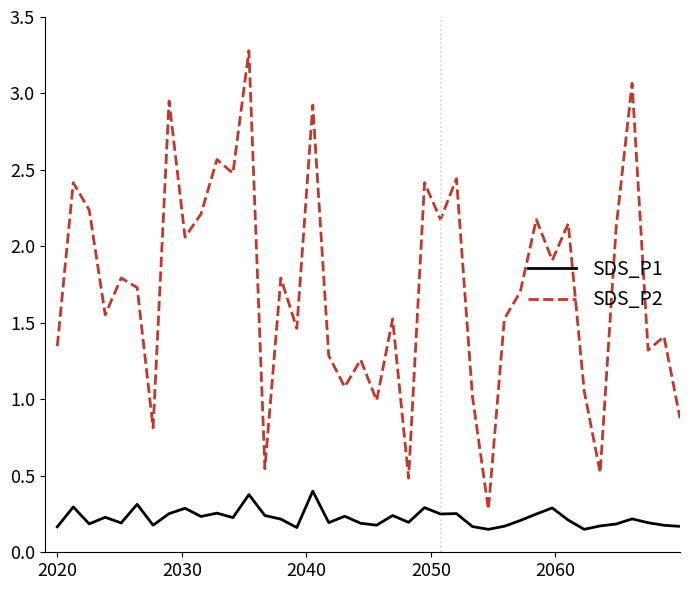

Which series has the largest total across all categories?

SDS_P2